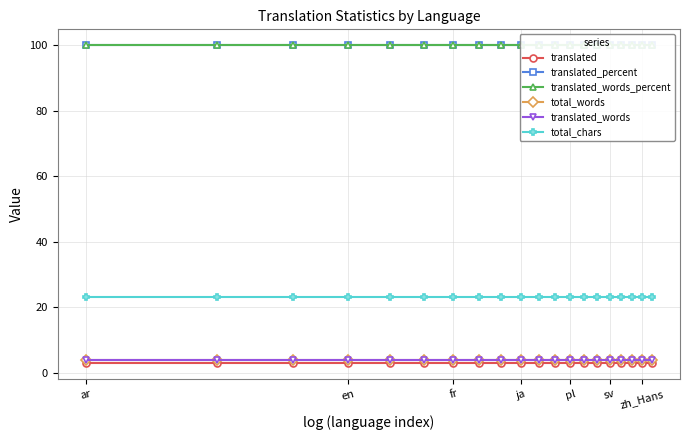

Which series has the largest total across all categories?

translated_percent